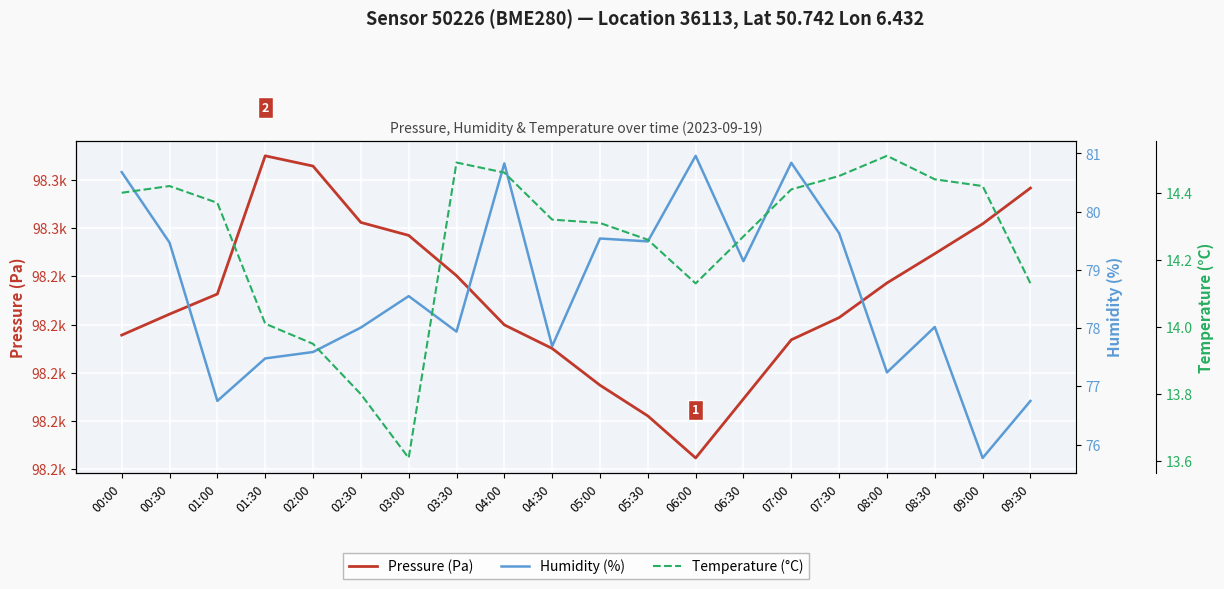

At which label does Temperature (°C) first exceed 14?

00:00